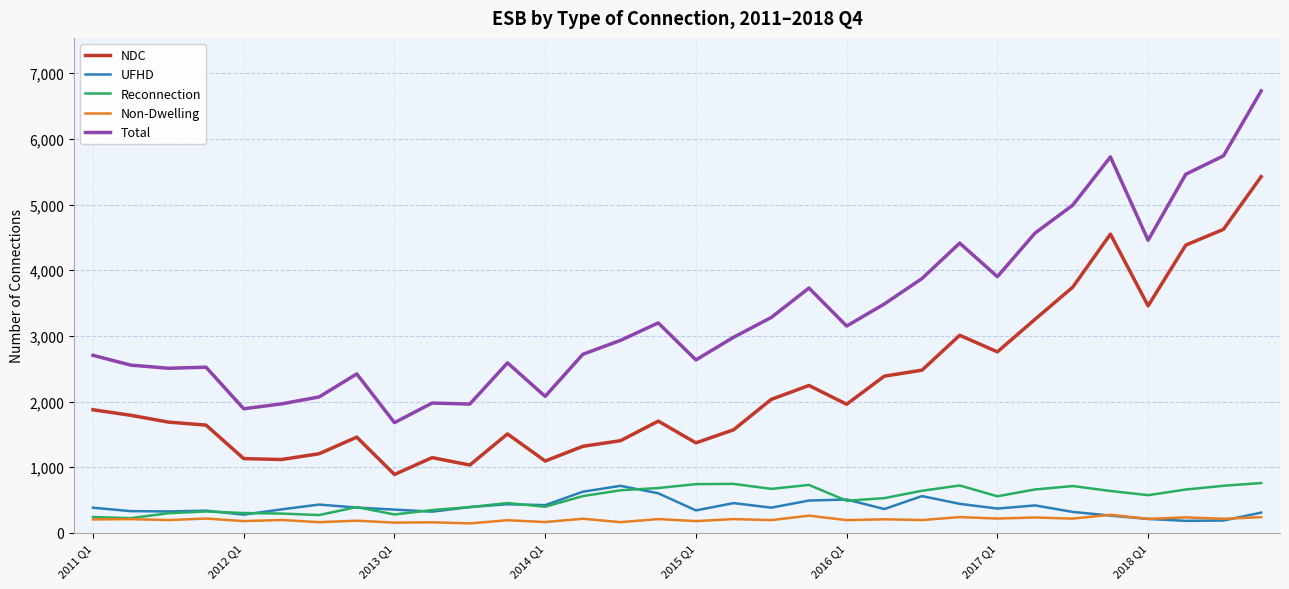

What is the sum of all Reconnection values?

16661